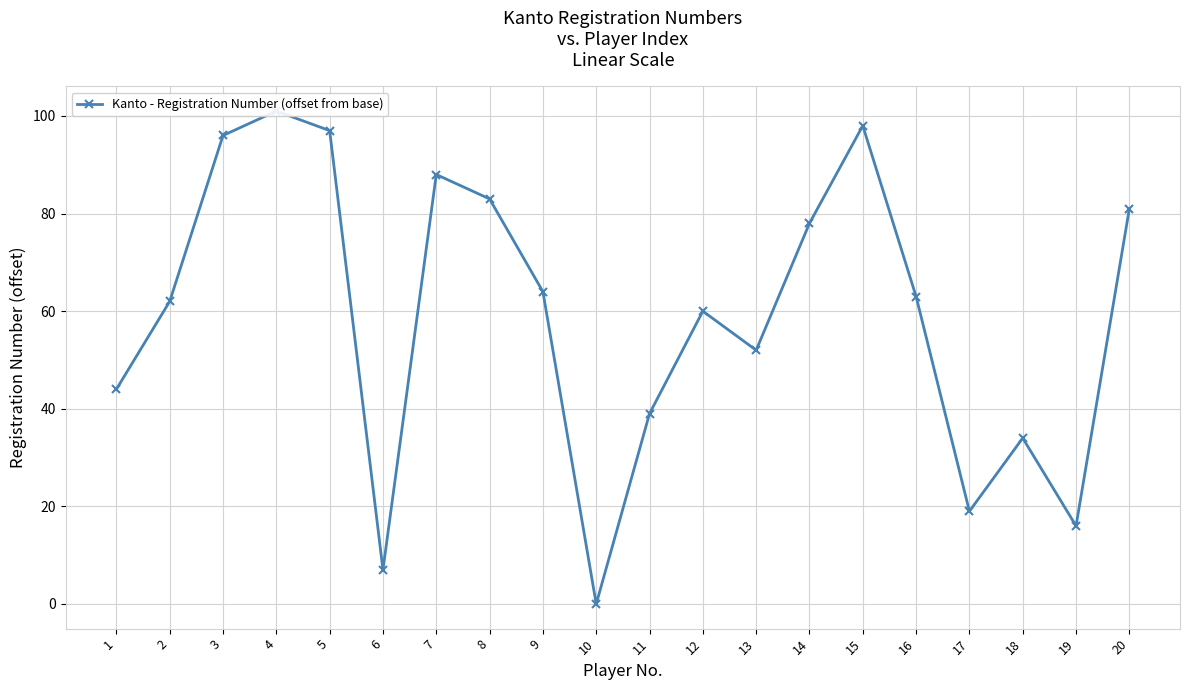

How many data points are less than 63?

10